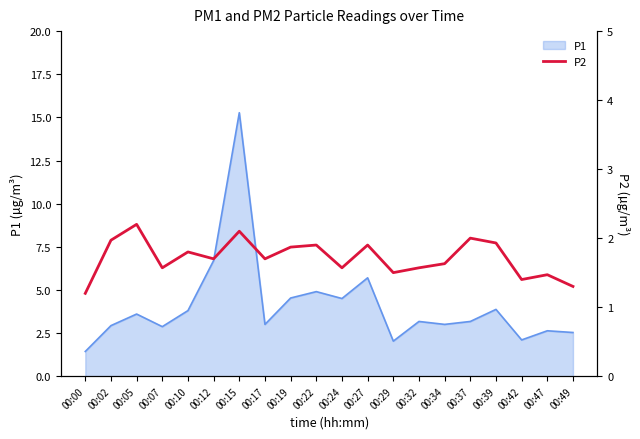

How many lines are shown in the chart?

1